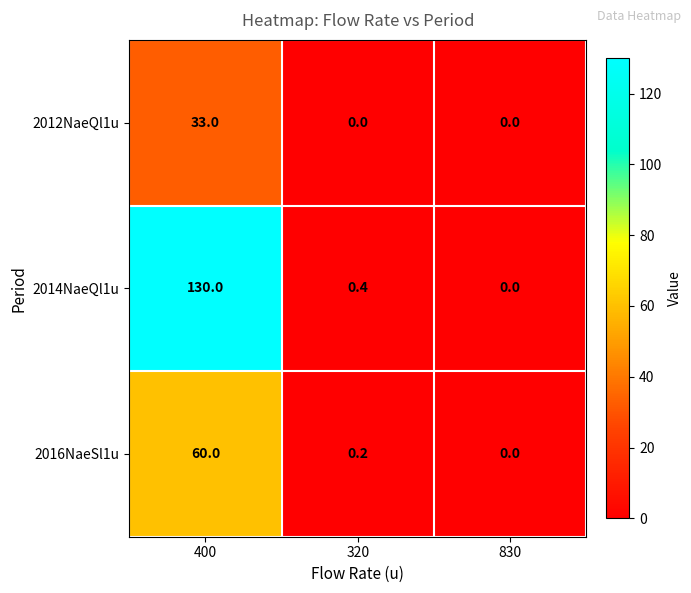

True or false: 2014NaeQl1u has a value of 130.0 at 400.

True